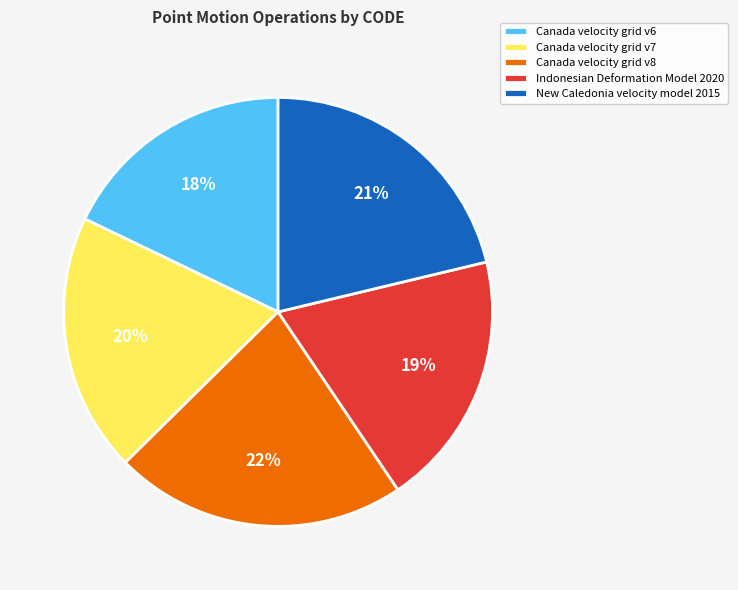

Is there any slice that represents more than half of the pie?

No